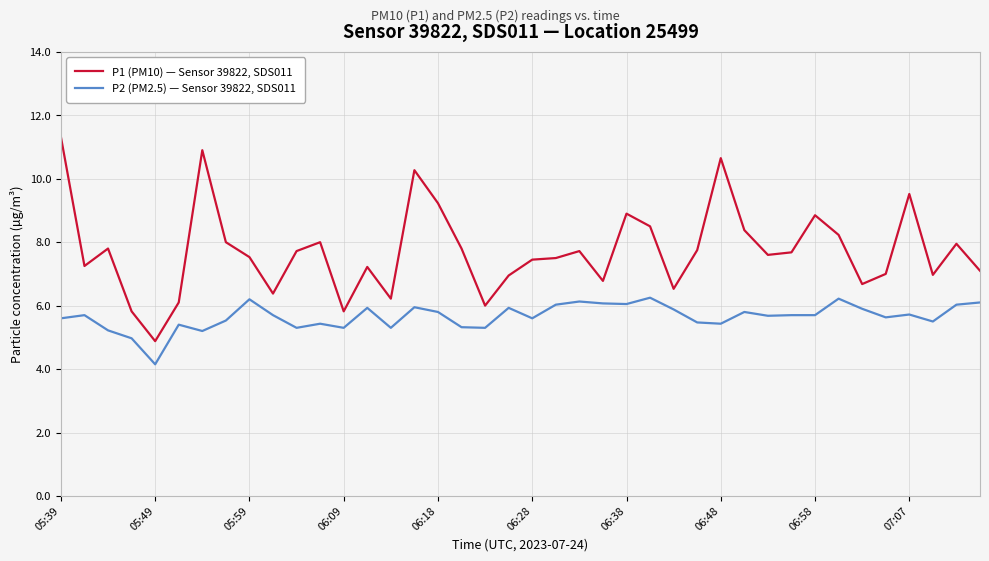

What is the minimum value for P1 (PM10) — Sensor 39822, SDS011?

4.9